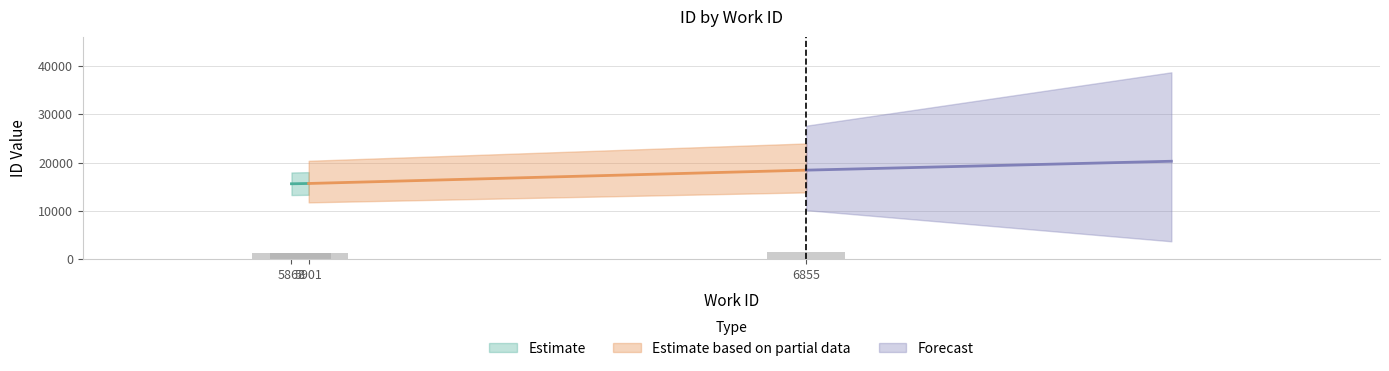

What is the minimum value shown in the chart?

1248.6